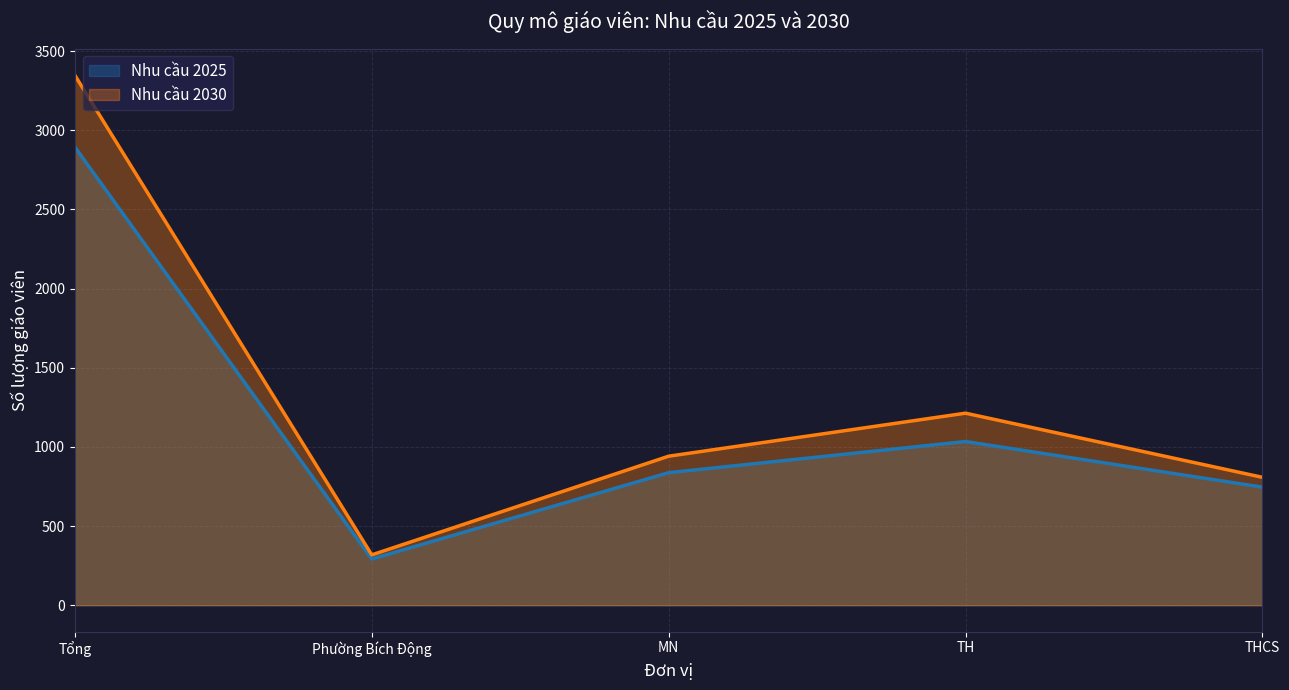

What is the sum of the Nhu cầu 2025 values at Tổng and MN?

3730.9